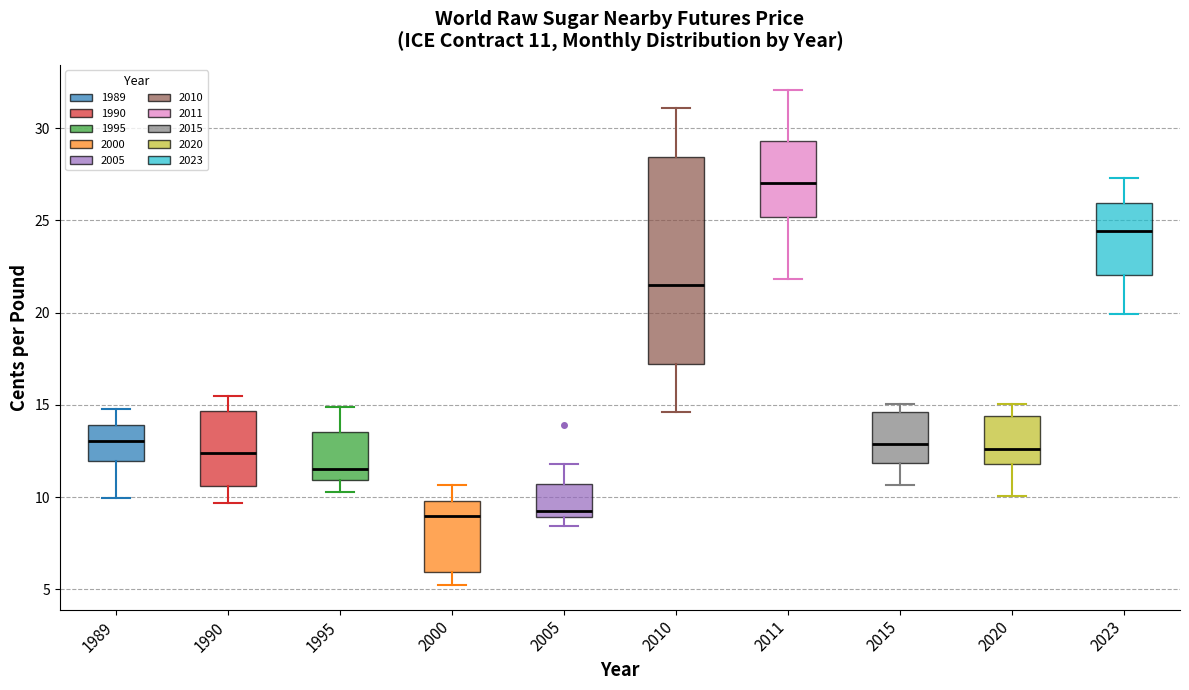

Which box is the tallest, from its lower edge to its upper edge?

2010